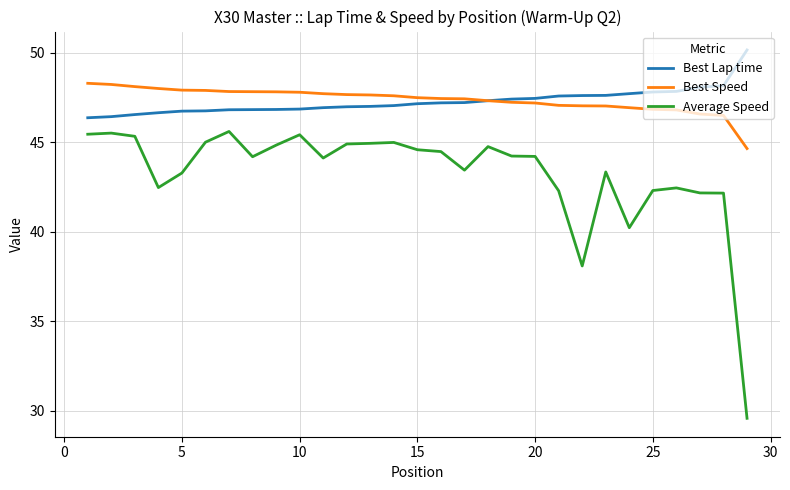

What is the maximum value shown in the chart?

50.2